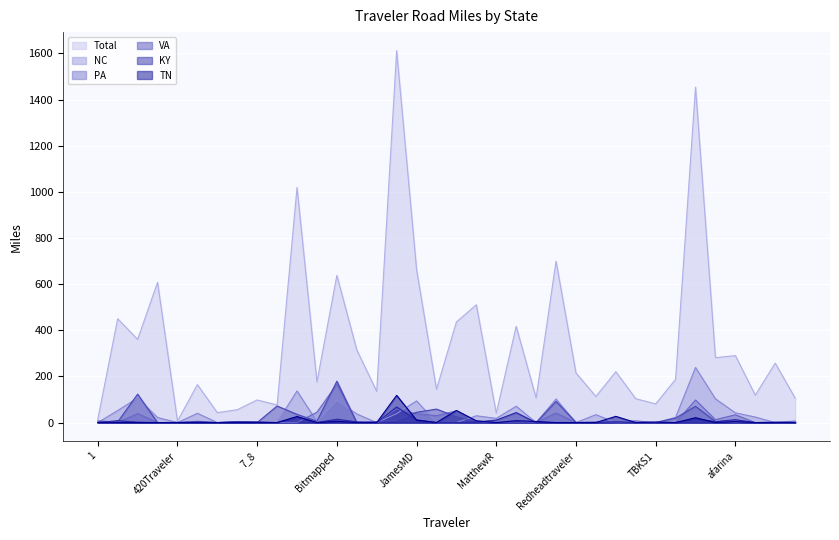

Reading right to left, transcribe all the data shown in this chart.

Total: allamericanroads=106.2	alex=257.4	alaxsxaq=118.8	afarina=290.3	adeilnkrm=281.3	aaroads=1454.0	Ugnaught2=187.2	TBKS1=81.1	Stevashe=103.4	Smeeg101=220.4	SK220=113.1	Redheadtraveler=215.3	RMA58=699.6	NocoRoads=106.2	NWI_Irish96=417.1	MatthewR=40.4	Mapamagician=510.7	M3200=436.0	JeeperQ97=144.1	JamesMD=663.3	Ib3kii=1612.1	Echostatic=135.0	DJCane=315.1	Bitmapped=638.0	Beerman=175.9	Based8=1019.1	9voltbattery=76.3	7_8=98.0	6lane=55.8	5708skiguy=42.8	43054dude=164.4	420Traveler=6.6	25or6to4=607.8	1995hoo=360.6	10ACDawg=450.1	1=14.4
NC: allamericanroads=0.0	alex=0.0	alaxsxaq=24.0	afarina=42.2	adeilnkrm=102.9	aaroads=239.0	Ugnaught2=22.6	TBKS1=0.0	Stevashe=0.0	Smeeg101=0.0	SK220=34.4	Redheadtraveler=0.0	RMA58=102.2	NocoRoads=0.0	NWI_Irish96=71.0	MatthewR=18.3	Mapamagician=29.5	M3200=0.0	JeeperQ97=0.0	JamesMD=93.9	Ib3kii=38.8	Echostatic=0.0	DJCane=37.2	Bitmapped=97.0	Beerman=3.7	Based8=137.1	9voltbattery=0.7	7_8=2.5	6lane=4.0	5708skiguy=0.0	43054dude=40.3	420Traveler=0.0	25or6to4=21.9	1995hoo=107.1	10ACDawg=52.2	1=0.0
PA: allamericanroads=6.3	alex=2.2	alaxsxaq=0.0	afarina=33.8	adeilnkrm=12.7	aaroads=97.8	Ugnaught2=0.0	TBKS1=0.0	Stevashe=7.3	Smeeg101=5.2	SK220=1.3	Redheadtraveler=0.0	RMA58=41.5	NocoRoads=0.0	NWI_Irish96=8.7	MatthewR=0.0	Mapamagician=7.2	M3200=51.0	JeeperQ97=29.9	JamesMD=38.0	Ib3kii=59.1	Echostatic=0.0	DJCane=0.0	Bitmapped=166.5	Beerman=45.1	Based8=0.0	9voltbattery=0.0	7_8=0.0	6lane=3.0	5708skiguy=0.0	43054dude=5.7	420Traveler=0.0	25or6to4=0.0	1995hoo=38.9	10ACDawg=0.0	1=0.3
VA: allamericanroads=0.0	alex=1.4	alaxsxaq=0.0	afarina=0.0	adeilnkrm=4.9	aaroads=70.6	Ugnaught2=19.4	TBKS1=0.0	Stevashe=0.0	Smeeg101=0.0	SK220=1.9	Redheadtraveler=0.9	RMA58=91.7	NocoRoads=0.0	NWI_Irish96=0.4	MatthewR=0.0	Mapamagician=4.6	M3200=25.4	JeeperQ97=58.6	JamesMD=44.7	Ib3kii=9.8	Echostatic=4.6	DJCane=0.0	Bitmapped=179.5	Beerman=6.0	Based8=35.7	9voltbattery=71.9	7_8=0.0	6lane=3.2	5708skiguy=0.0	43054dude=0.0	420Traveler=1.2	25or6to4=0.0	1995hoo=123.2	10ACDawg=3.0	1=6.7
KY: allamericanroads=0.0	alex=0.0	alaxsxaq=0.0	afarina=12.7	adeilnkrm=4.2	aaroads=14.8	Ugnaught2=0.0	TBKS1=0.0	Stevashe=0.0	Smeeg101=3.6	SK220=0.0	Redheadtraveler=0.0	RMA58=0.0	NocoRoads=0.0	NWI_Irish96=43.3	MatthewR=10.8	Mapamagician=2.3	M3200=0.0	JeeperQ97=0.0	JamesMD=11.9	Ib3kii=67.6	Echostatic=0.0	DJCane=3.1	Bitmapped=14.5	Beerman=0.0	Based8=23.1	9voltbattery=0.0	7_8=3.1	6lane=3.1	5708skiguy=0.0	43054dude=3.1	420Traveler=0.0	25or6to4=0.0	1995hoo=1.8	10ACDawg=8.1	1=0.0
TN: allamericanroads=0.0	alex=0.0	alaxsxaq=0.0	afarina=4.3	adeilnkrm=0.0	aaroads=21.2	Ugnaught2=0.0	TBKS1=2.5	Stevashe=0.0	Smeeg101=27.0	SK220=0.0	Redheadtraveler=0.0	RMA58=0.0	NocoRoads=4.9	NWI_Irish96=8.0	MatthewR=0.0	Mapamagician=7.4	M3200=52.5	JeeperQ97=0.3	JamesMD=10.4	Ib3kii=118.1	Echostatic=0.0	DJCane=0.0	Bitmapped=5.5	Beerman=0.0	Based8=26.3	9voltbattery=0.0	7_8=0.0	6lane=0.0	5708skiguy=0.0	43054dude=0.0	420Traveler=0.0	25or6to4=0.0	1995hoo=0.0	10ACDawg=0.0	1=0.0